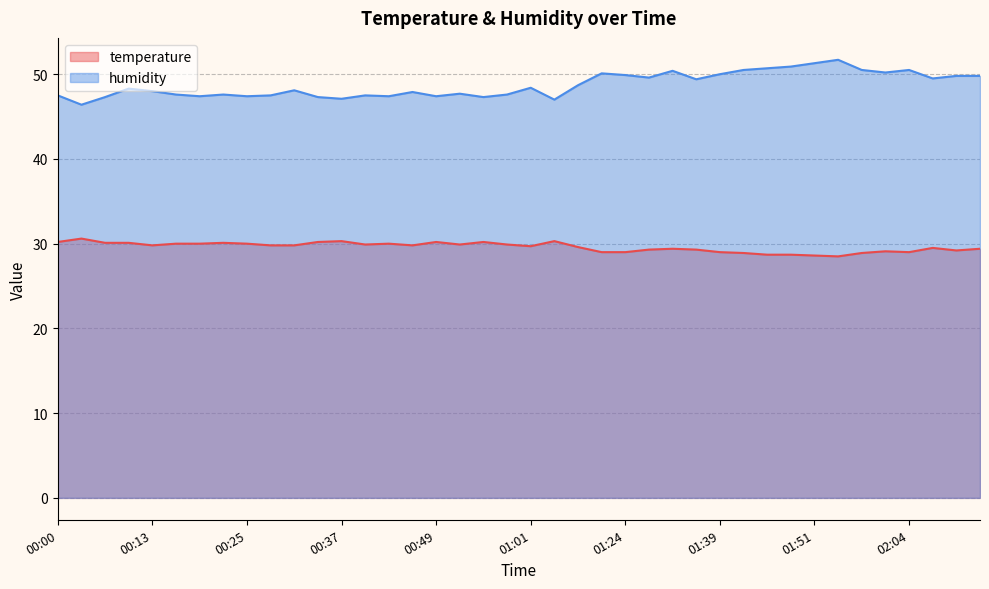

How many values in the humidity series exceed 48?

21